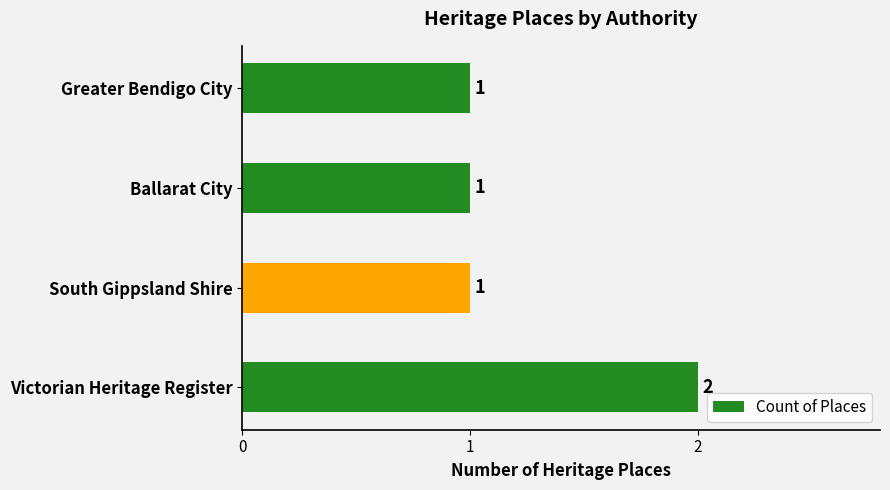

Is it true that the value at Ballarat City is 1?

True